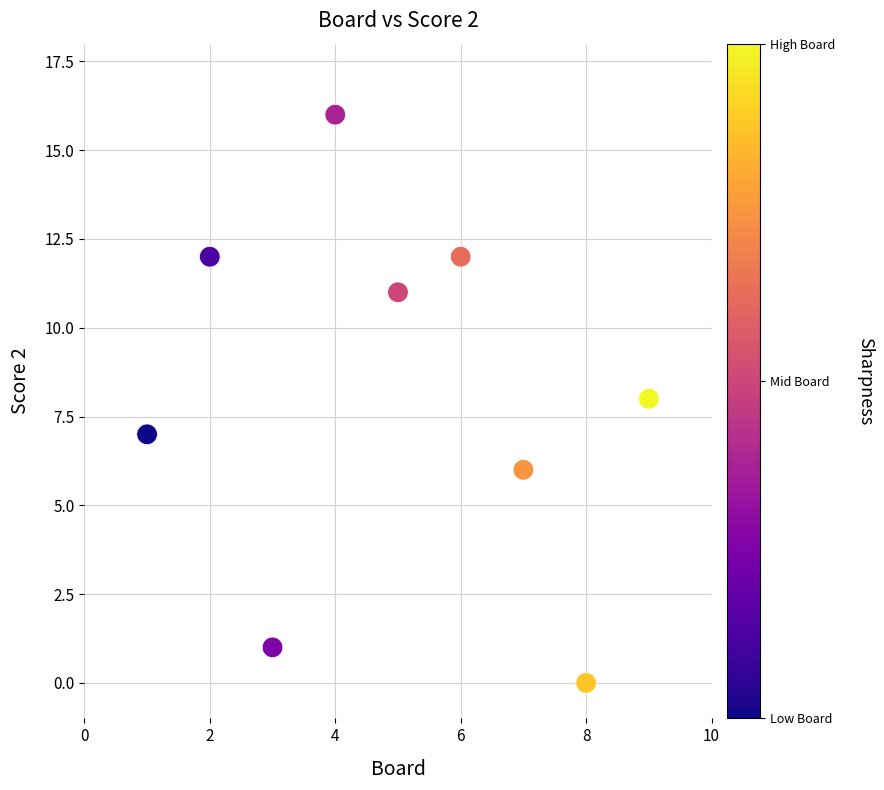

What is the range of X values (max minus min)?

8